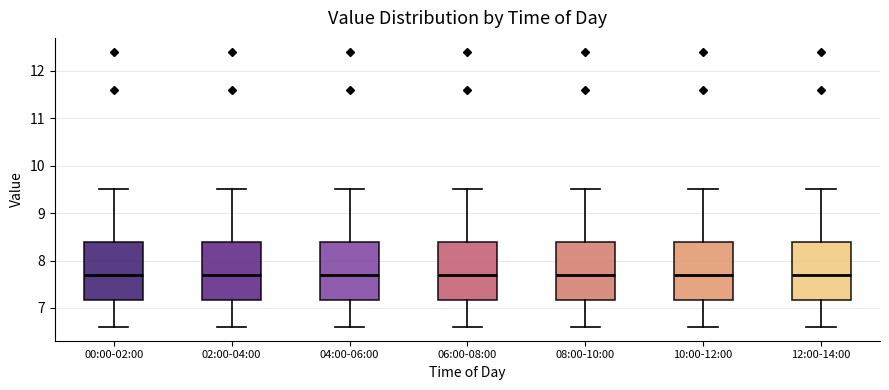

Reading left to right, read every box against the y-axis: the position of its median line, the range the box covers, and the ends of its whiskers. The values are not printed on the chart, so give them approximately, as read against the axis.

00:00-02:00: median 7.7, box 7.2 to 8.4, whiskers 6.6 to 9.5
02:00-04:00: median 7.7, box 7.2 to 8.4, whiskers 6.6 to 9.5
04:00-06:00: median 7.7, box 7.2 to 8.4, whiskers 6.6 to 9.5
06:00-08:00: median 7.7, box 7.2 to 8.4, whiskers 6.6 to 9.5
08:00-10:00: median 7.7, box 7.2 to 8.4, whiskers 6.6 to 9.5
10:00-12:00: median 7.7, box 7.2 to 8.4, whiskers 6.6 to 9.5
12:00-14:00: median 7.7, box 7.2 to 8.4, whiskers 6.6 to 9.5